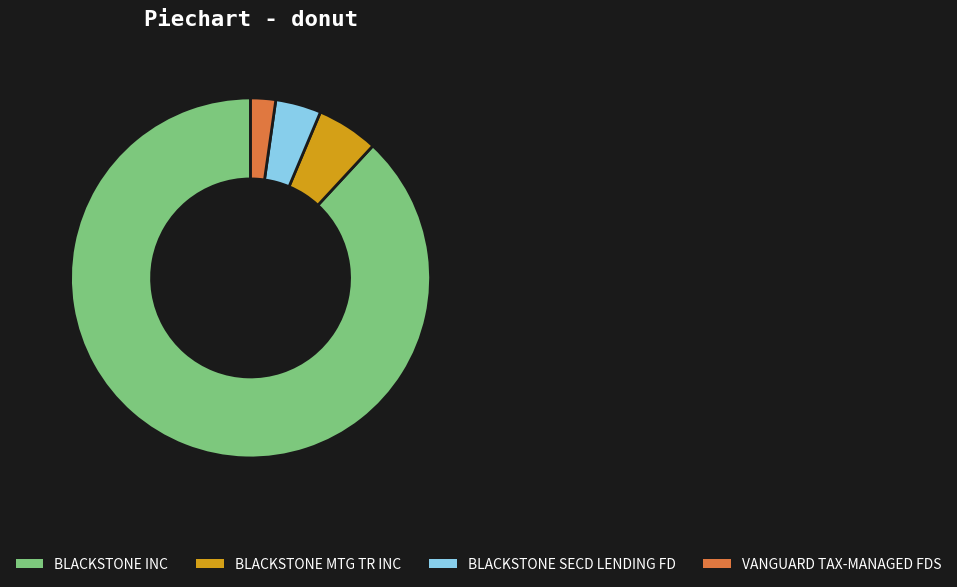

Is the sum of BLACKSTONE MTG TR INC and BLACKSTONE SECD LENDING FD greater than half?

No